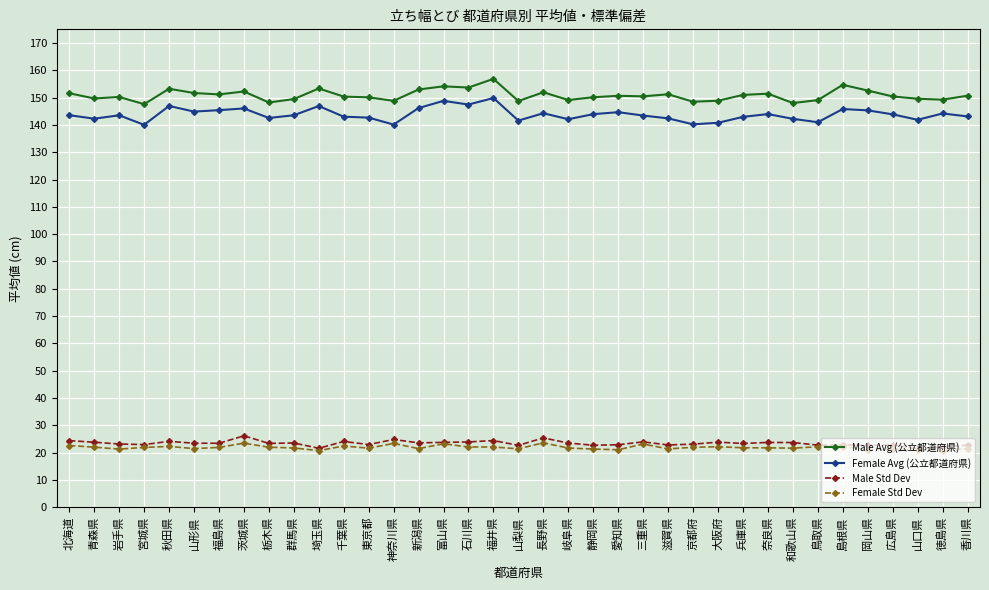

What are all the series names shown in the legend?

Male Avg (公立都道府県), Female Avg (公立都道府県), Male Std Dev, Female Std Dev